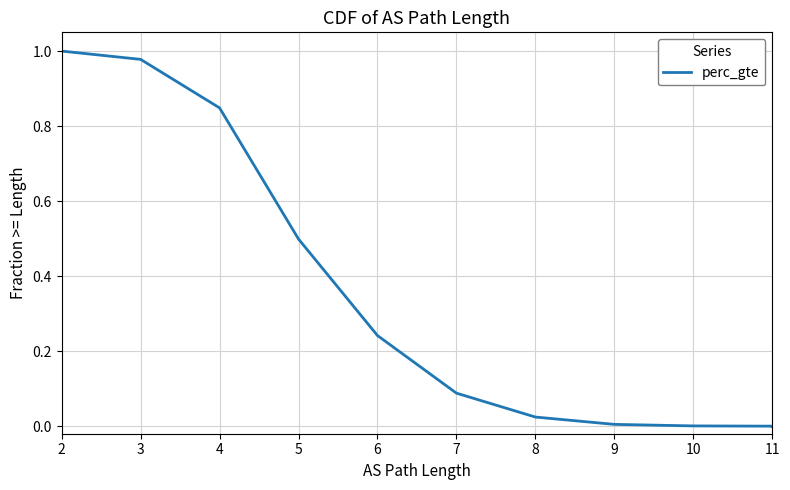

Which has a higher value, 6 or 11?

6